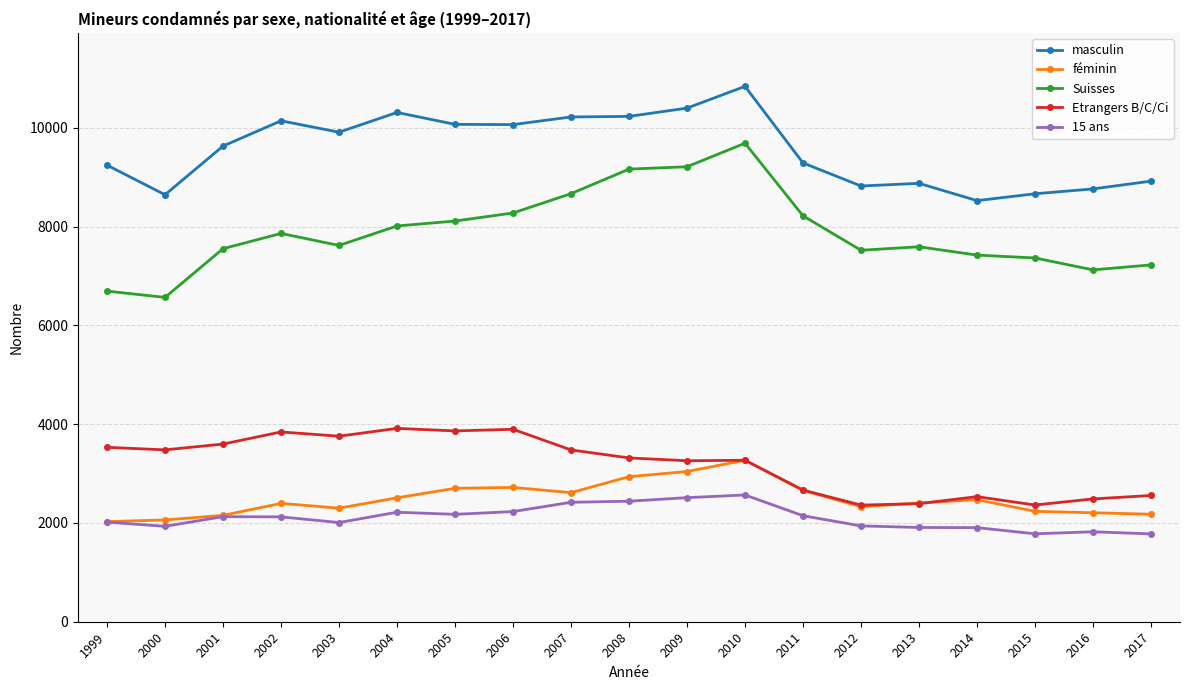

The Etrangers B/C/Ci series shows 4732 at 1999. True or false?

False